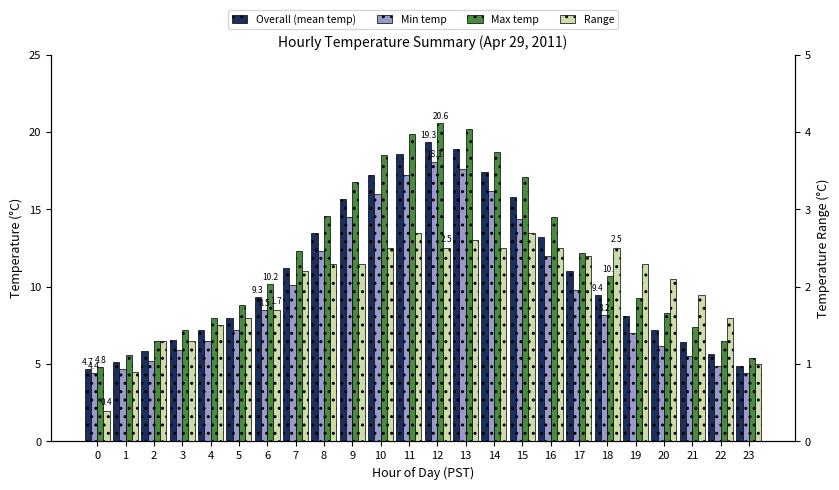

What is the difference between the highest and lowest values at 15?

14.4